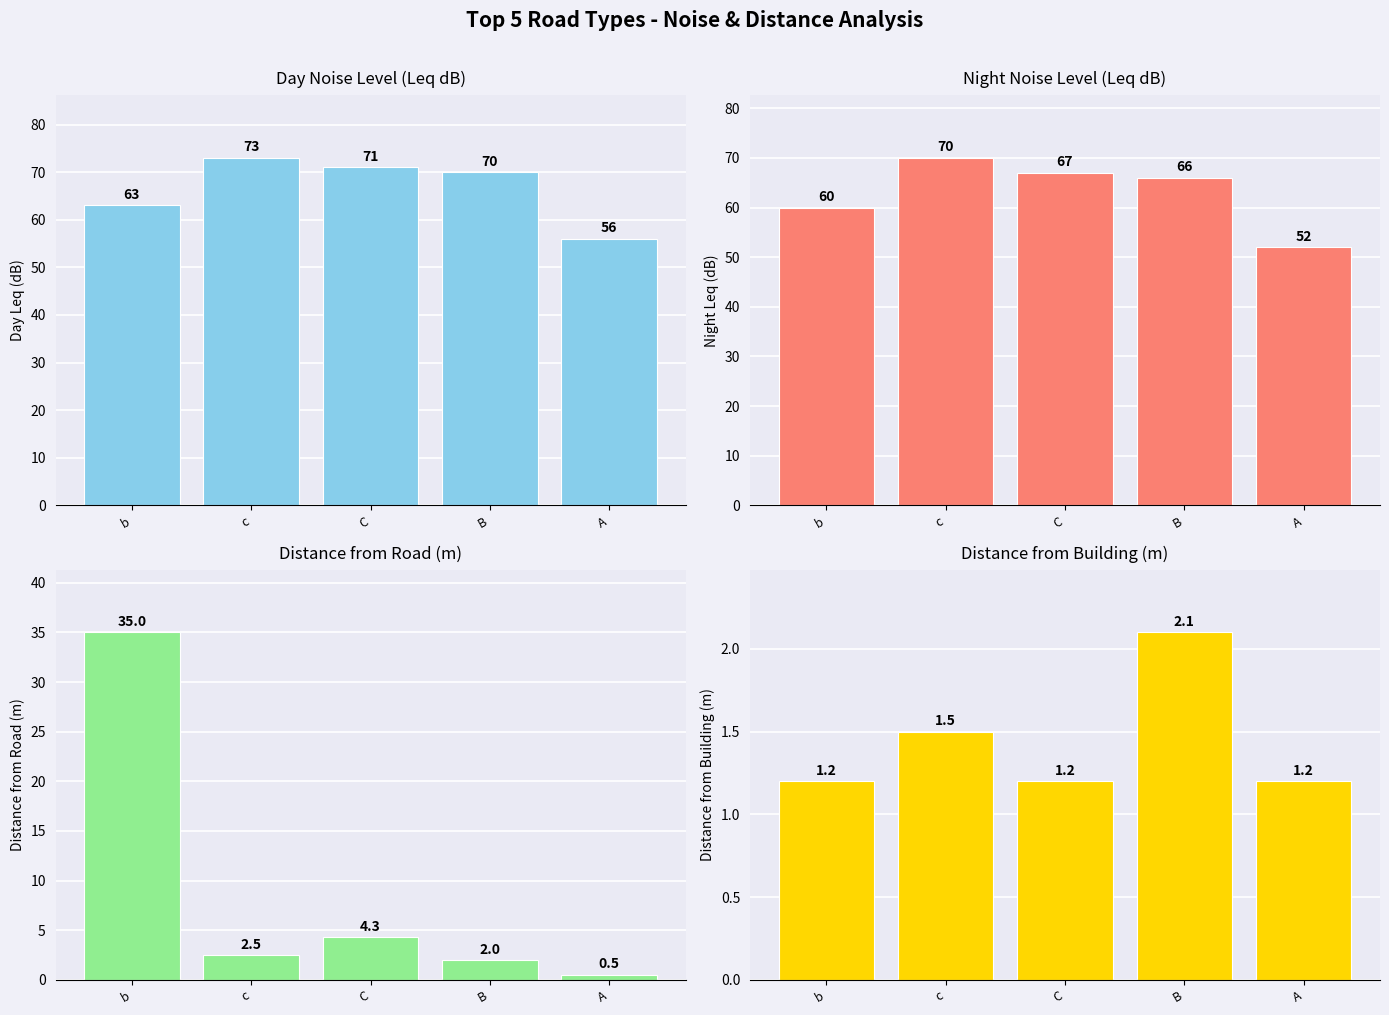

Which series has the largest total across all categories?

Day Noise Level (Leq dB)